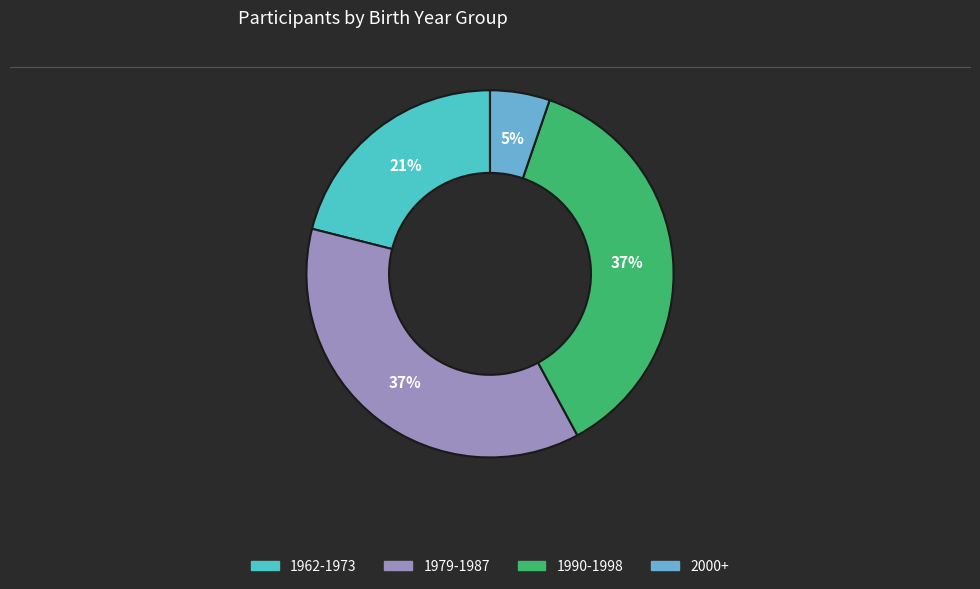

To the nearest percent, what is the average slice percentage?

25%